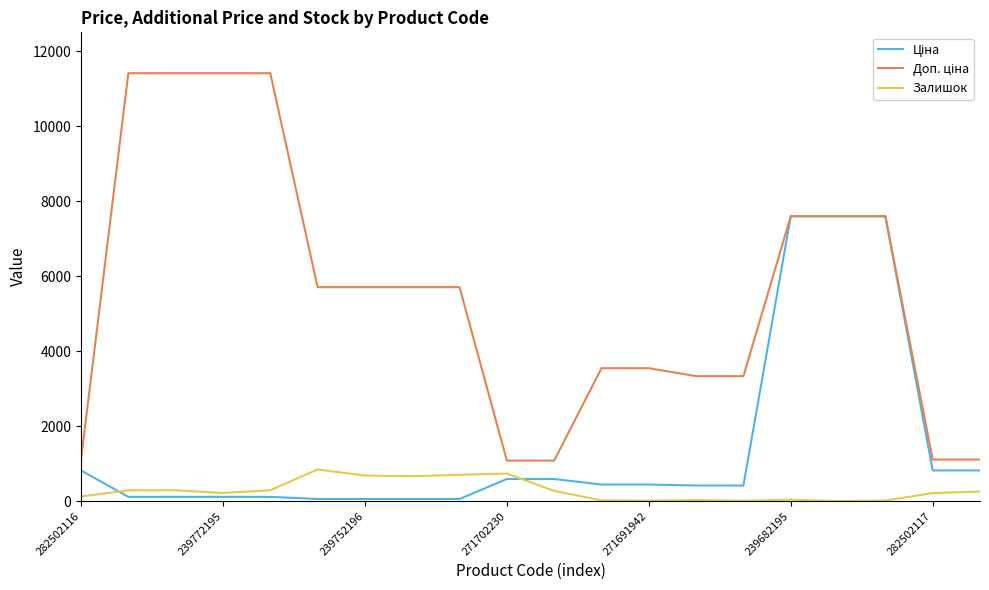

What is the highest value of the Залишок series?

845.0